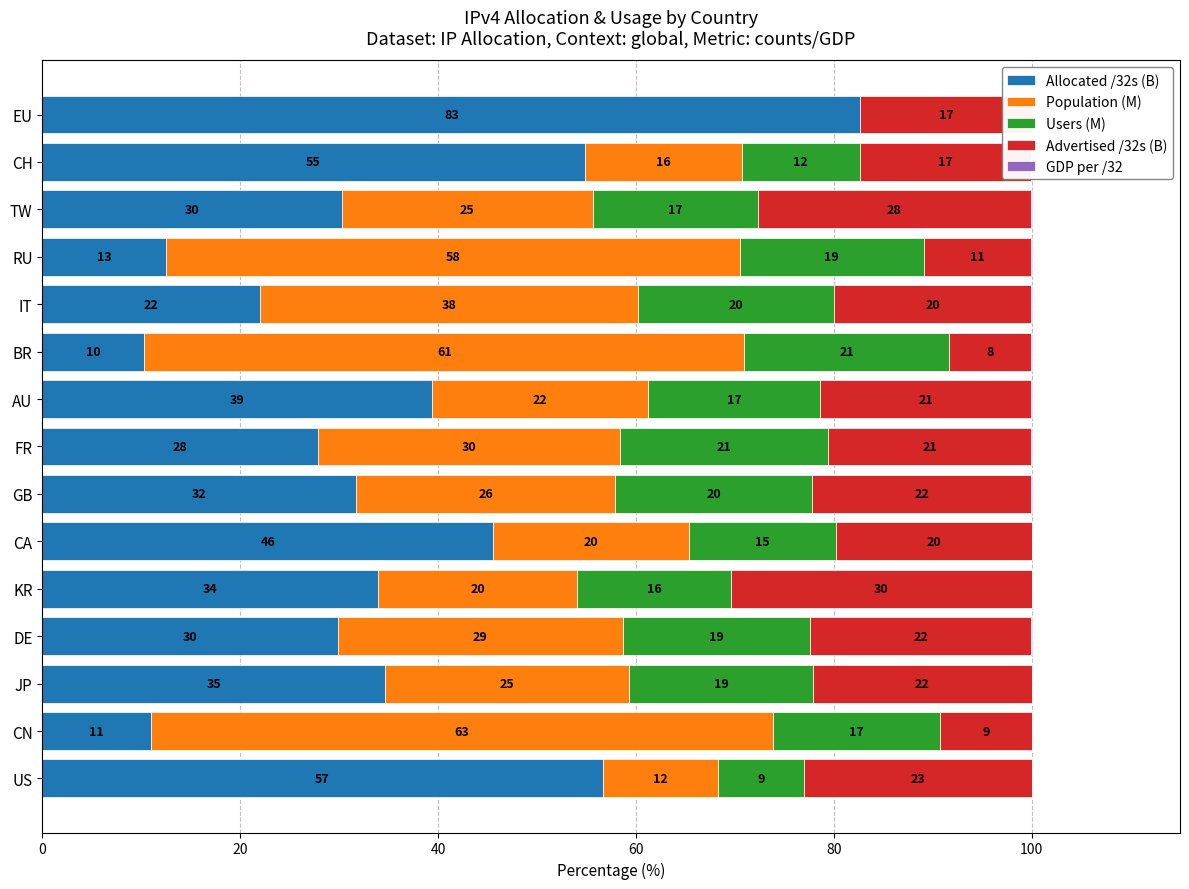

What is the total value across all series at EU?

100.0